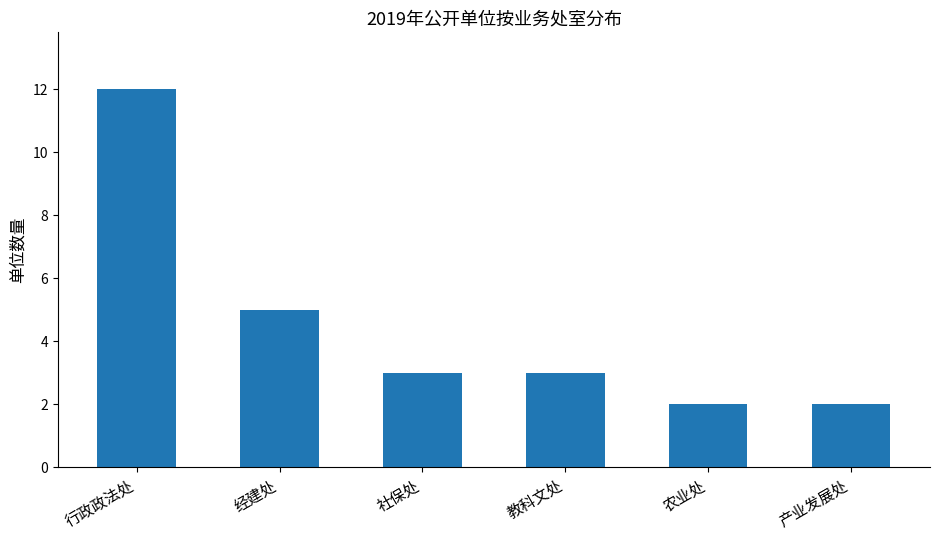

Reading right to left, list all the values displayed in this chart.

2	2	3	3	5	12